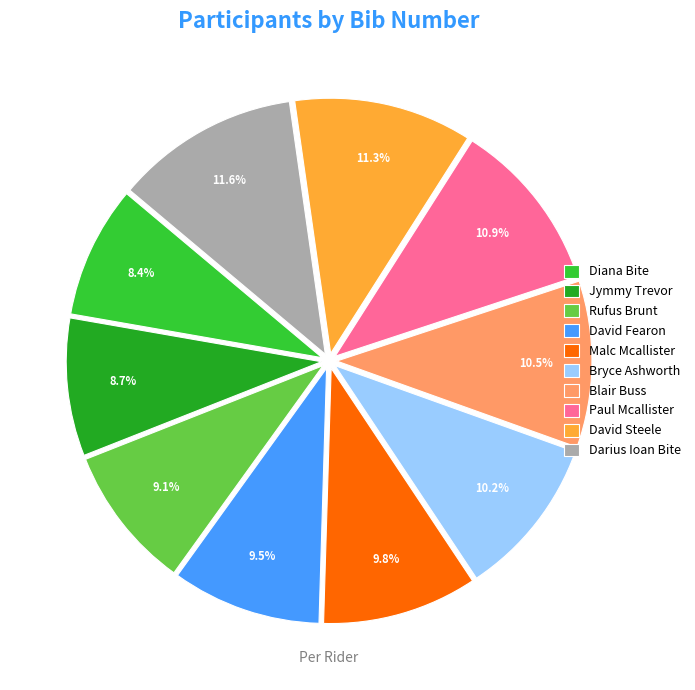

What portion of the pie excludes David Fearon?

90.5%